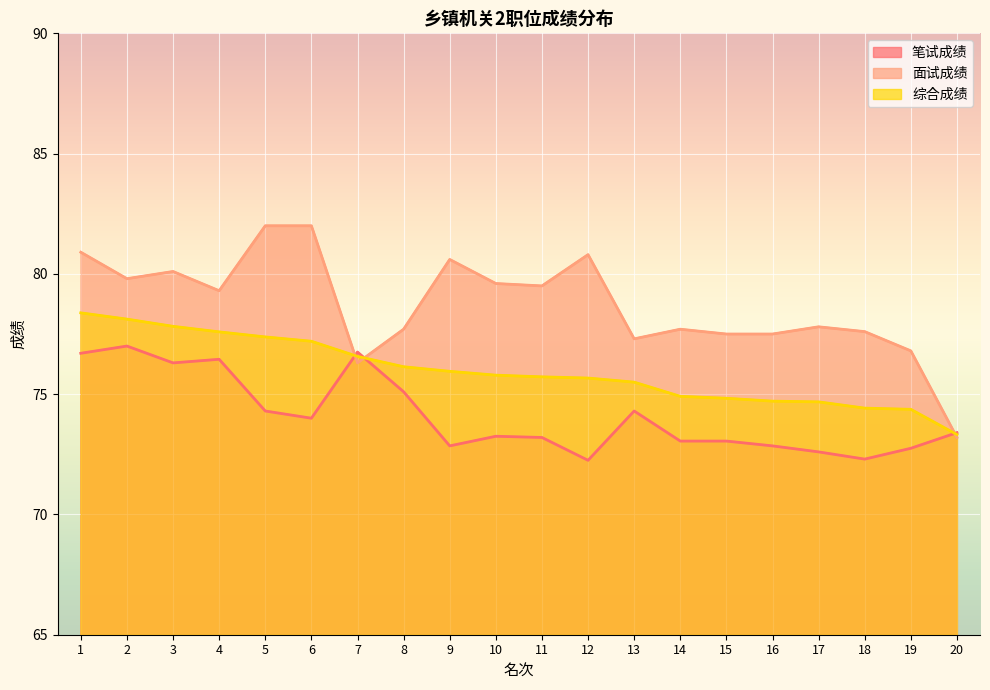

At which label does 综合成绩 first exceed 75?

1